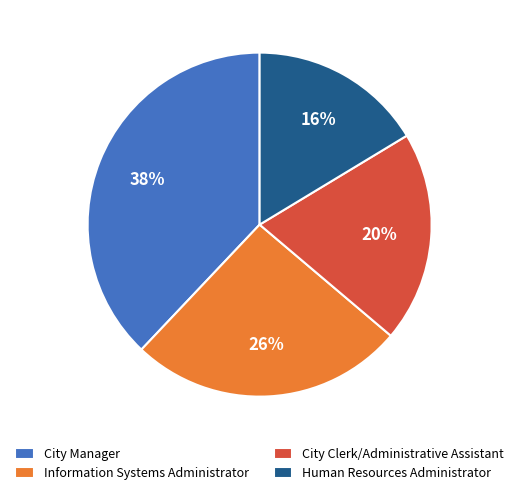

To the nearest percent, what percentage of the pie is Human Resources Administrator?

16%